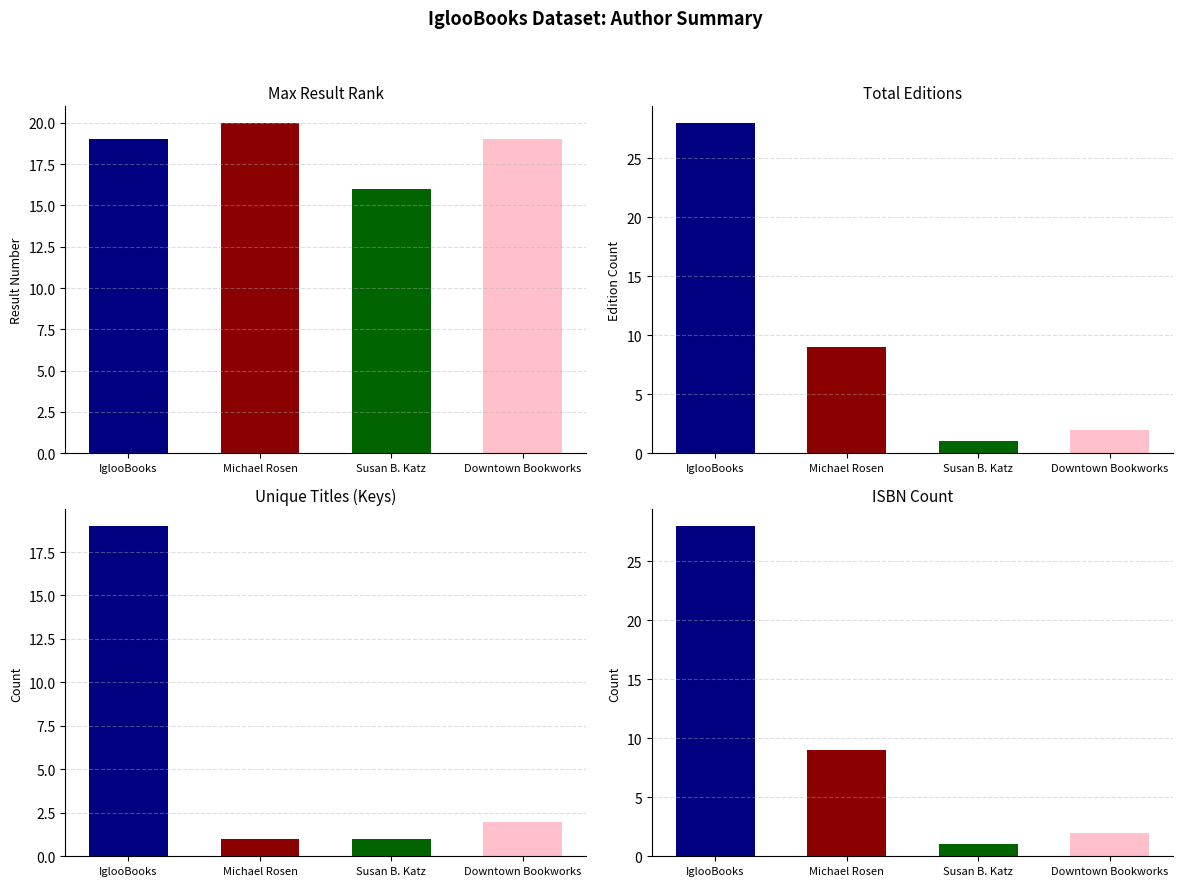

What is the difference between the highest and lowest values at Downtown Bookworks?

17